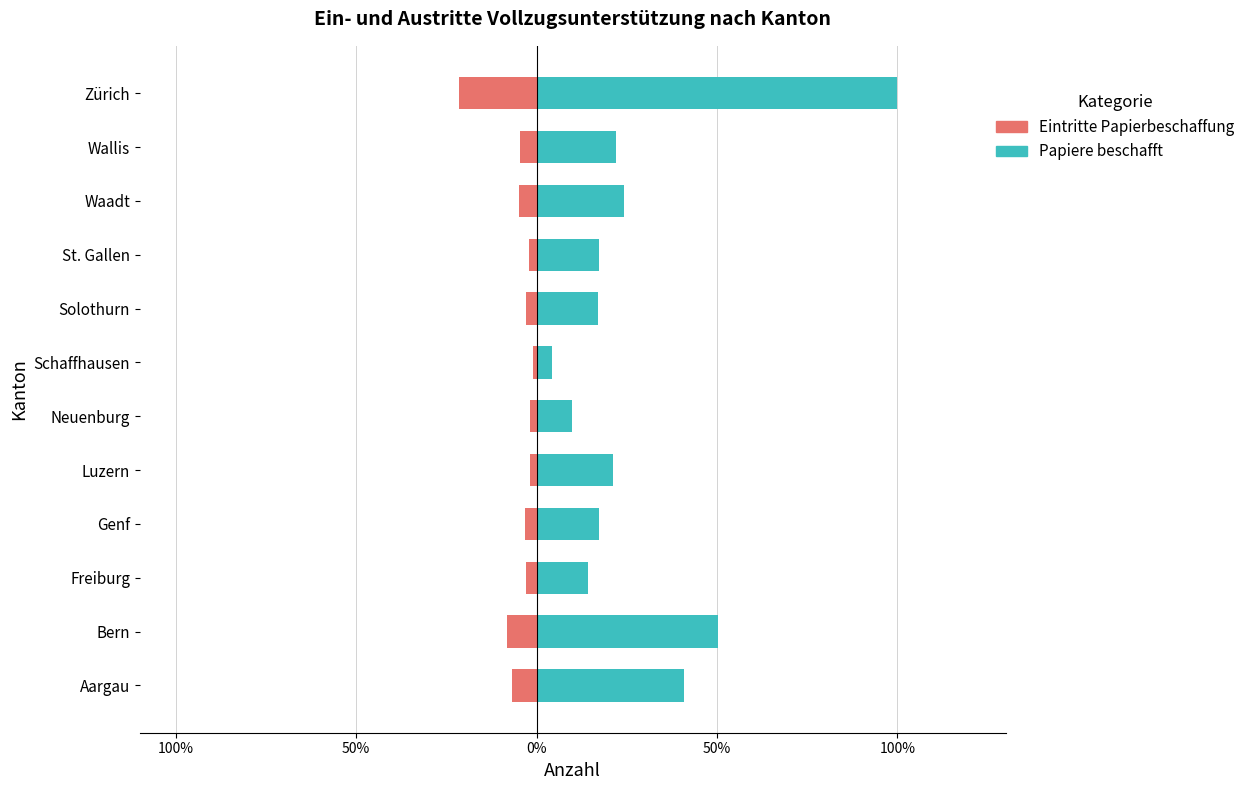

At how many categories does at least one series exceed 63?

1